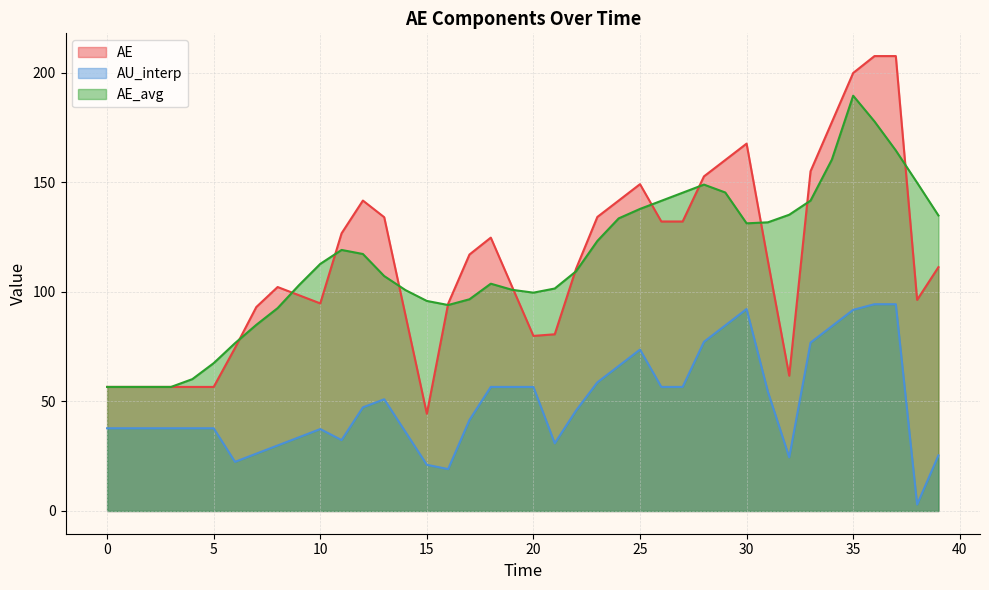

What are all the series names shown in the legend?

AE, AU_interp, AE_avg